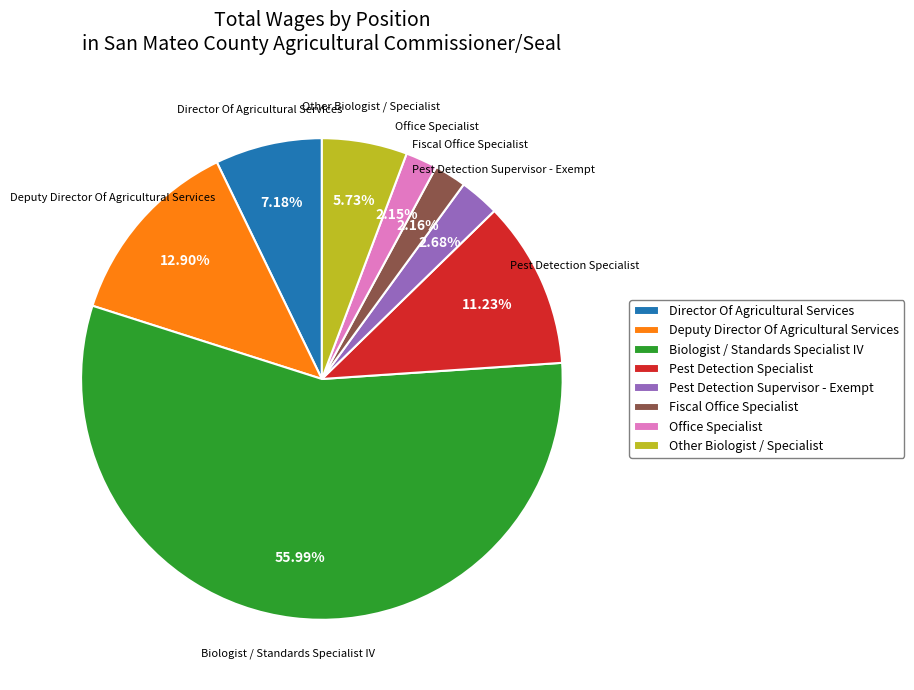

To the nearest percent, what is the difference between the Office Specialist and Pest Detection Supervisor - Exempt slice percentages?

1%